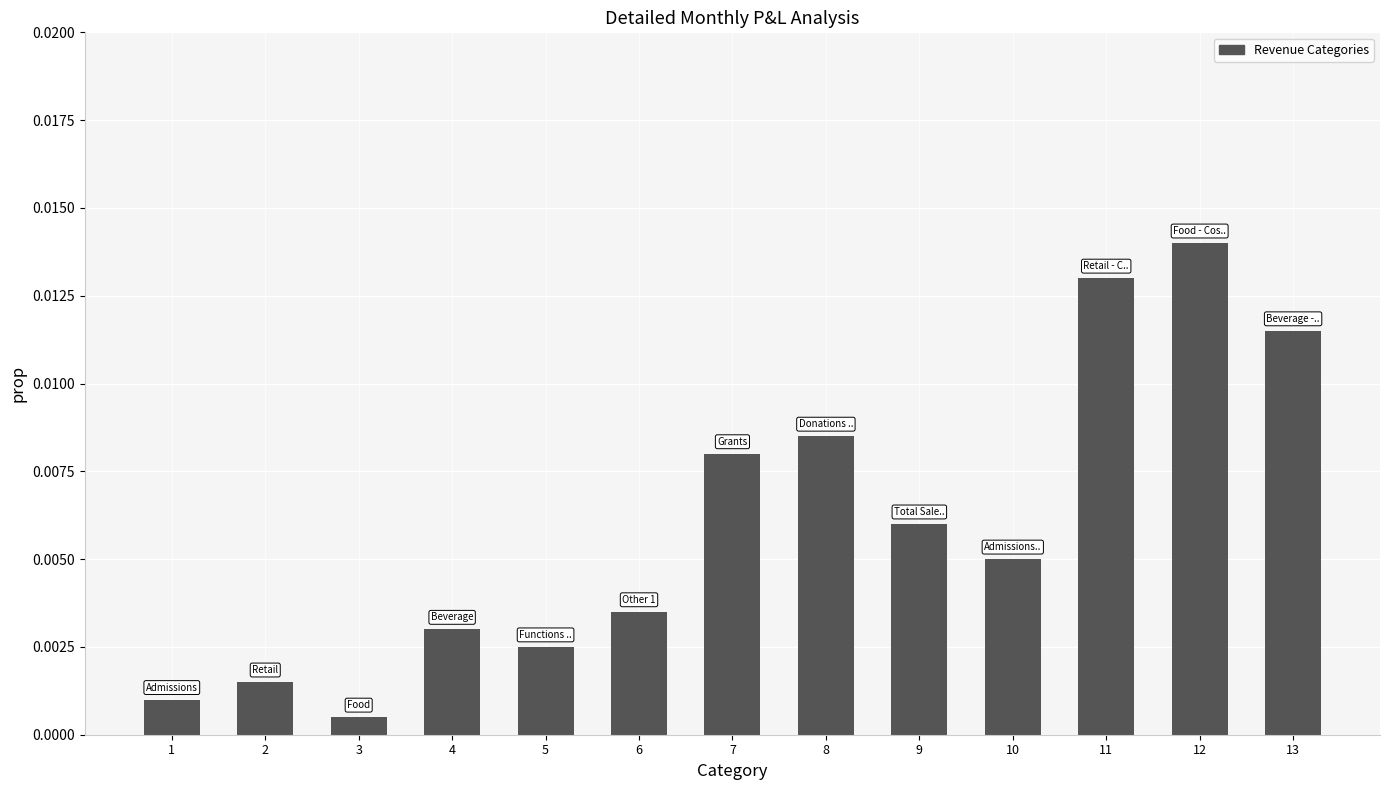

Which has a higher value, 1 or 5?

5